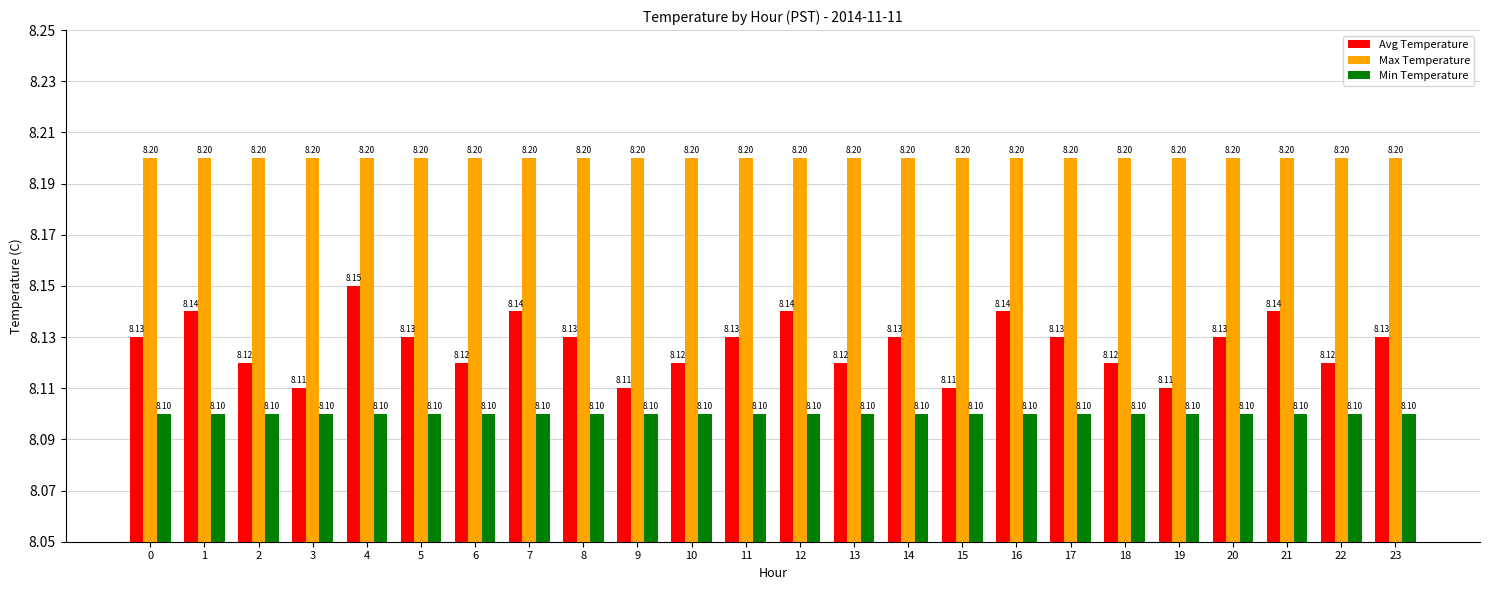

Count the Avg Temperature values in the range 8 to 9.

24